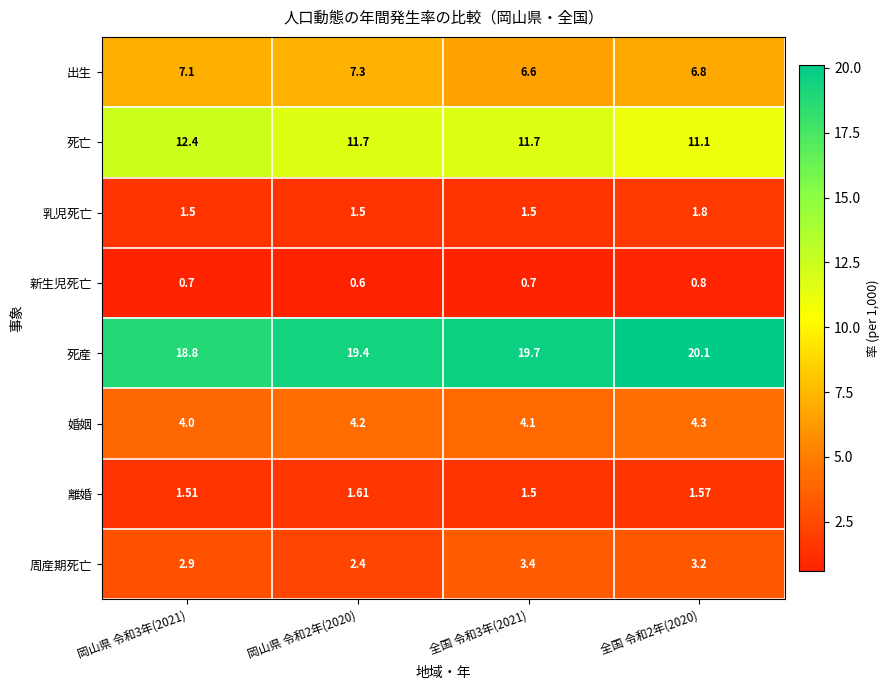

What is the greatest value displayed?

20.1